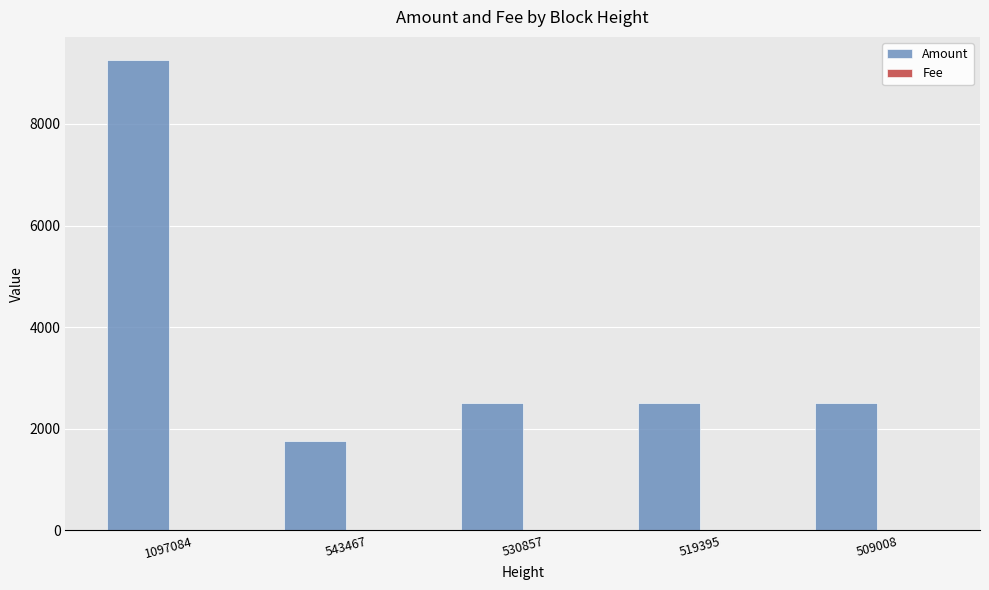

What is the greatest value displayed?

9250.0